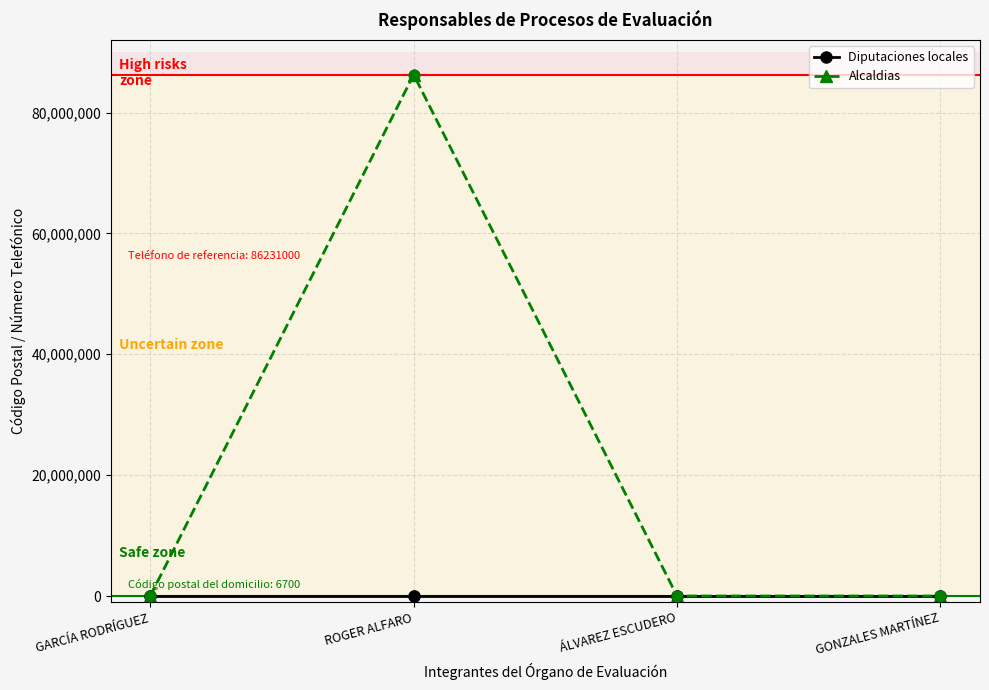

At how many categories does at least one series exceed 80797667?

1